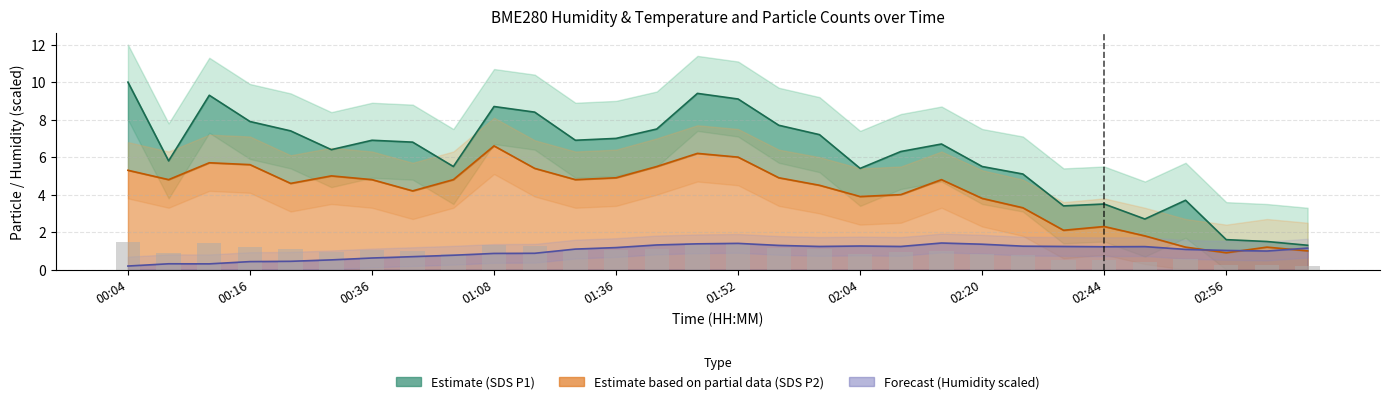

What position from the left is 01:40?

14